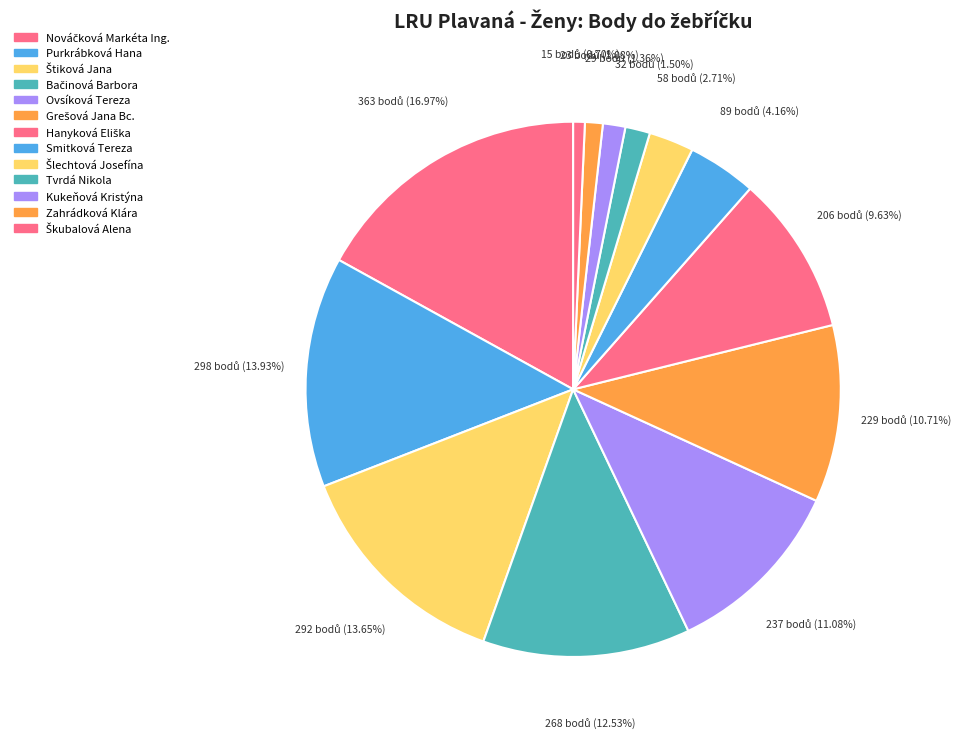

Which category has the biggest portion of the pie?

Nováčková Markéta Ing.